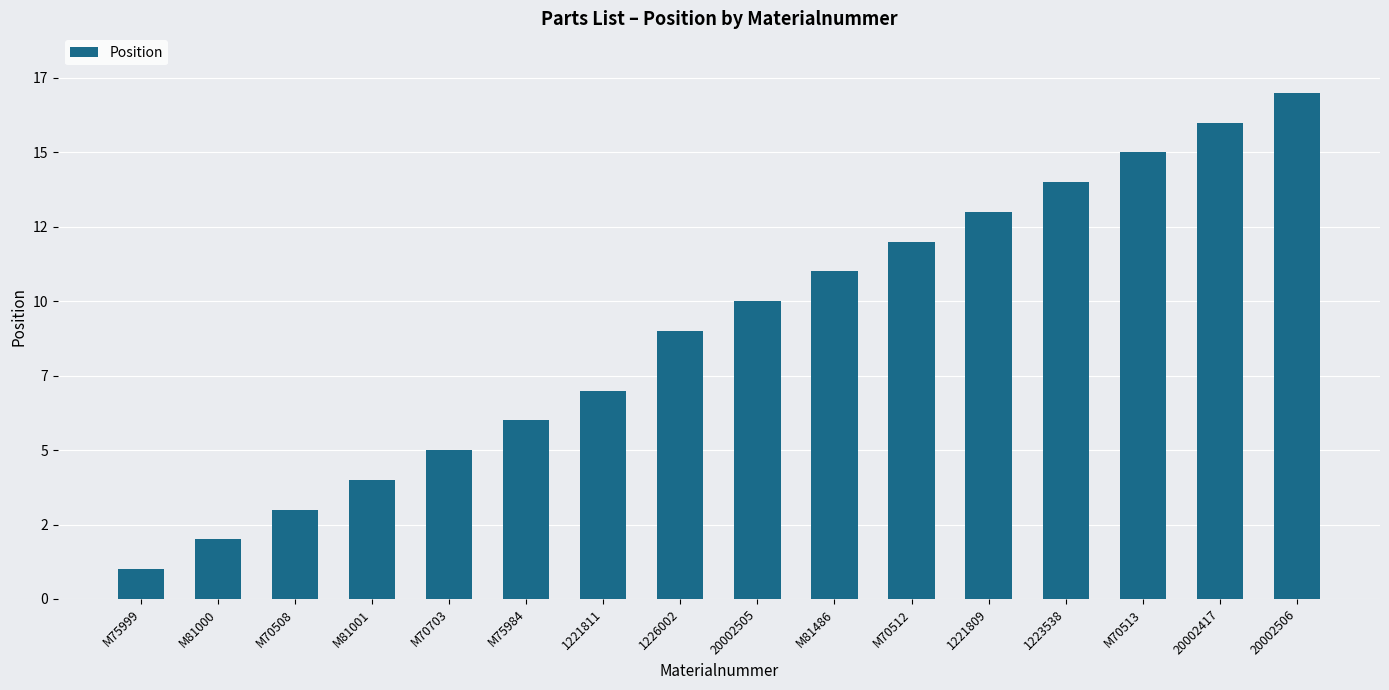

Rank the categories by value from highest to lowest.

20002506, 20002417, M70513, 1223538, 1221809, M70512, M81486, 20002505, 1226002, 1221811, M75984, M70703, M81001, M70508, M81000, M75999